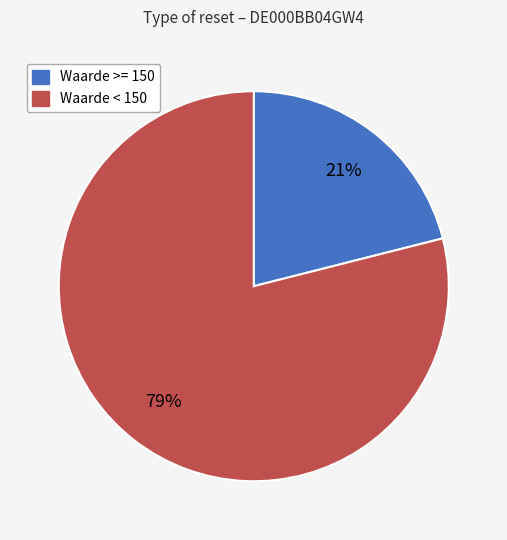

To the nearest percent, what is the average slice percentage?

50%